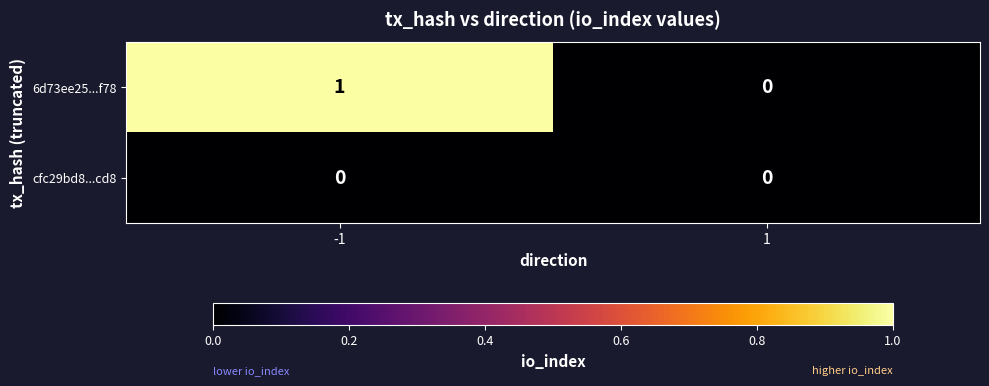

List the series in order of their peak value, lowest first.

cfc29bd8...cd8, 6d73ee25...f78